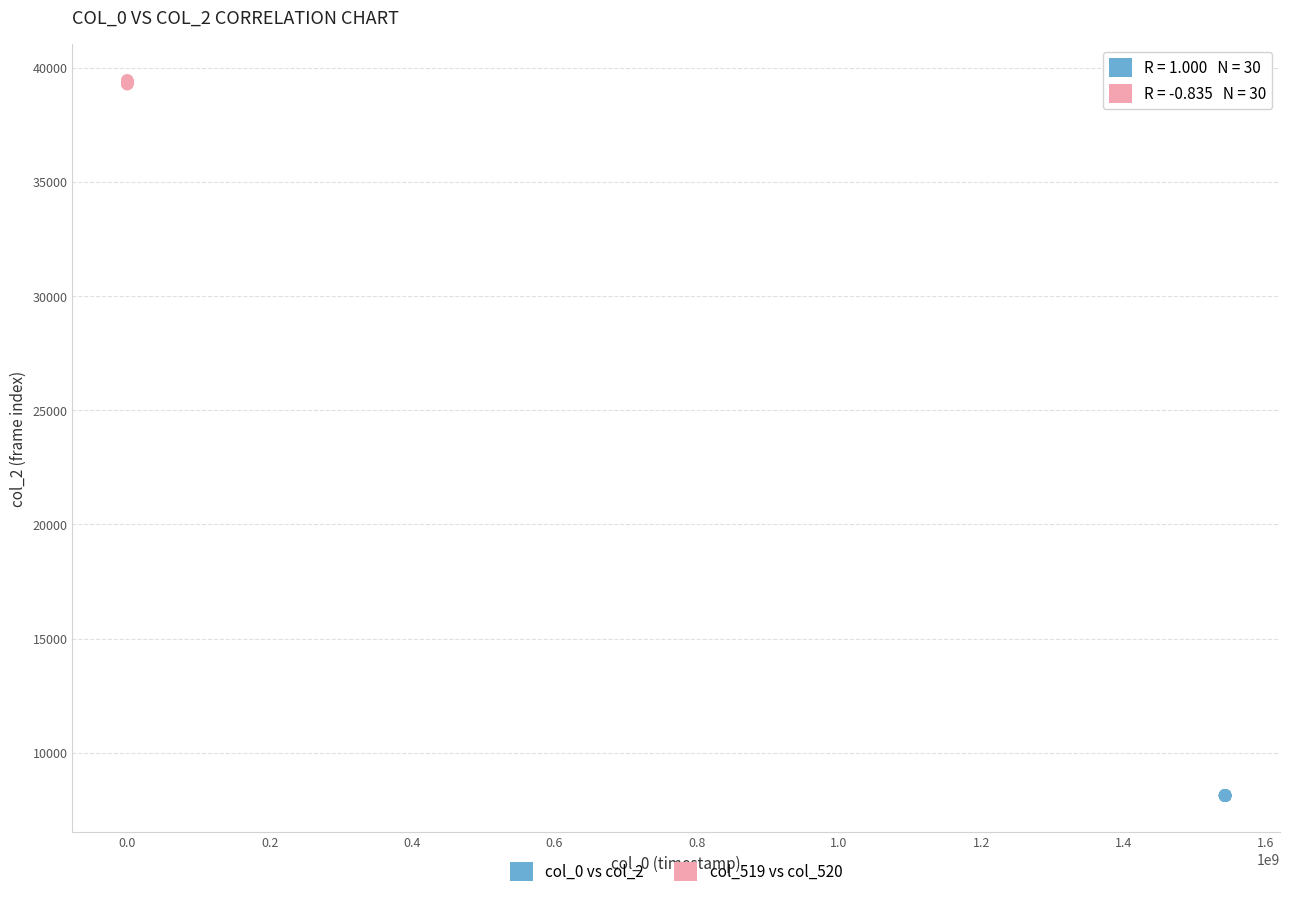

Which series reaches the maximum Y coordinate?

col_519 vs col_520